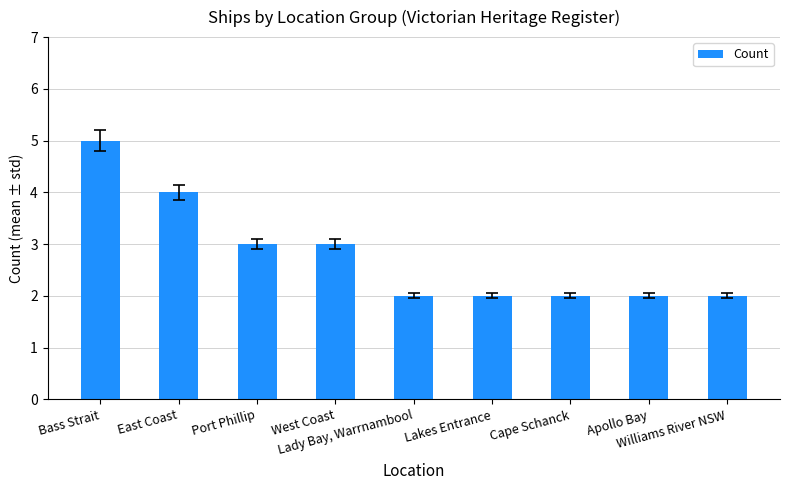

Reading left to right, extract all data points from this chart.

5	4	3	3	2	2	2	2	2